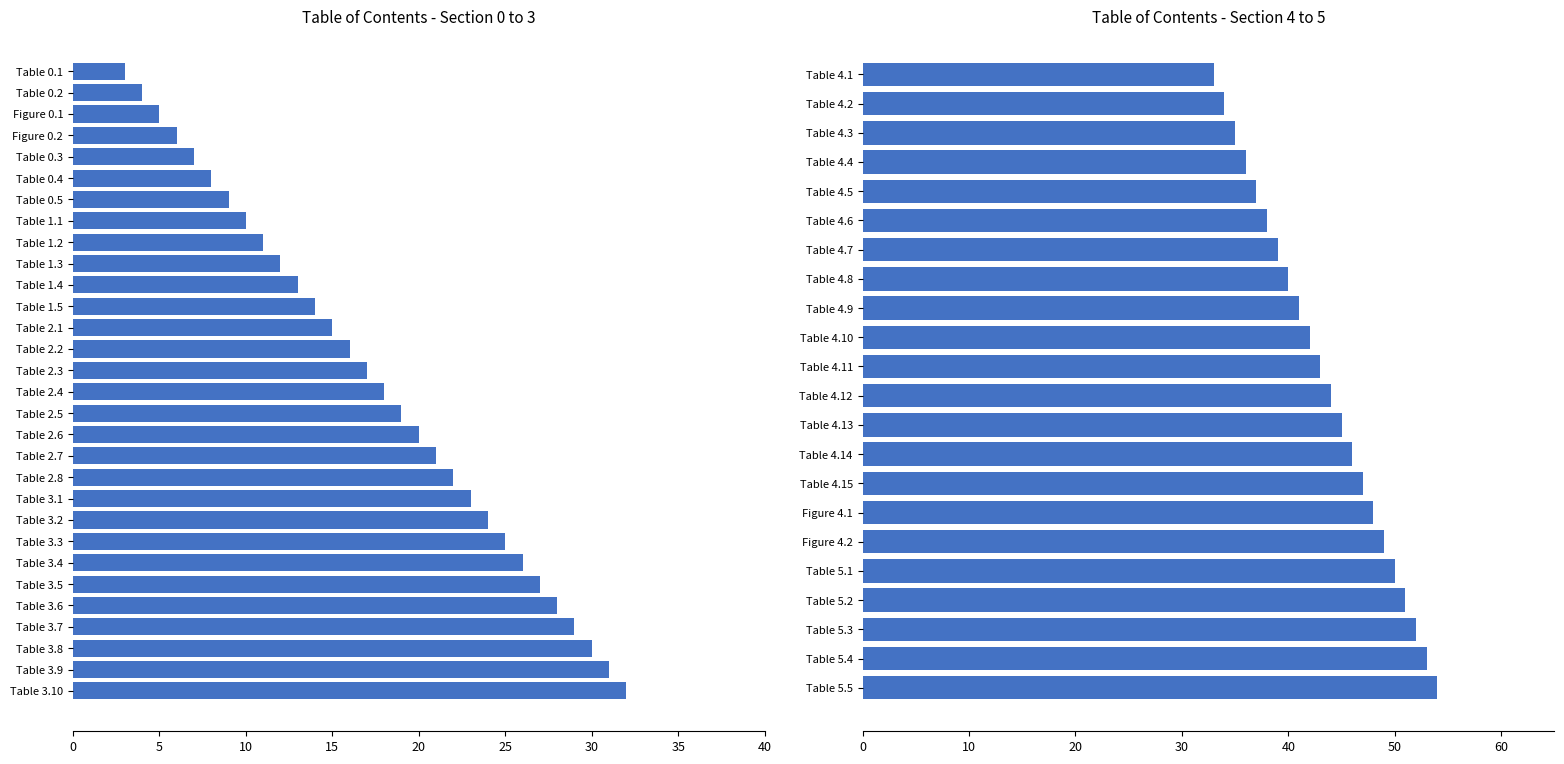

Which has a higher value, Table 3.5 or Table 3.8?

Table 3.8